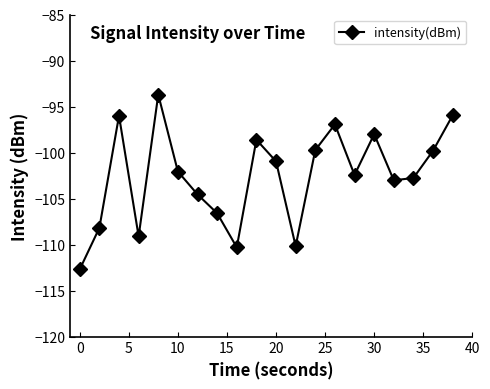

What is the value of the 4th point from the left?

-109.1